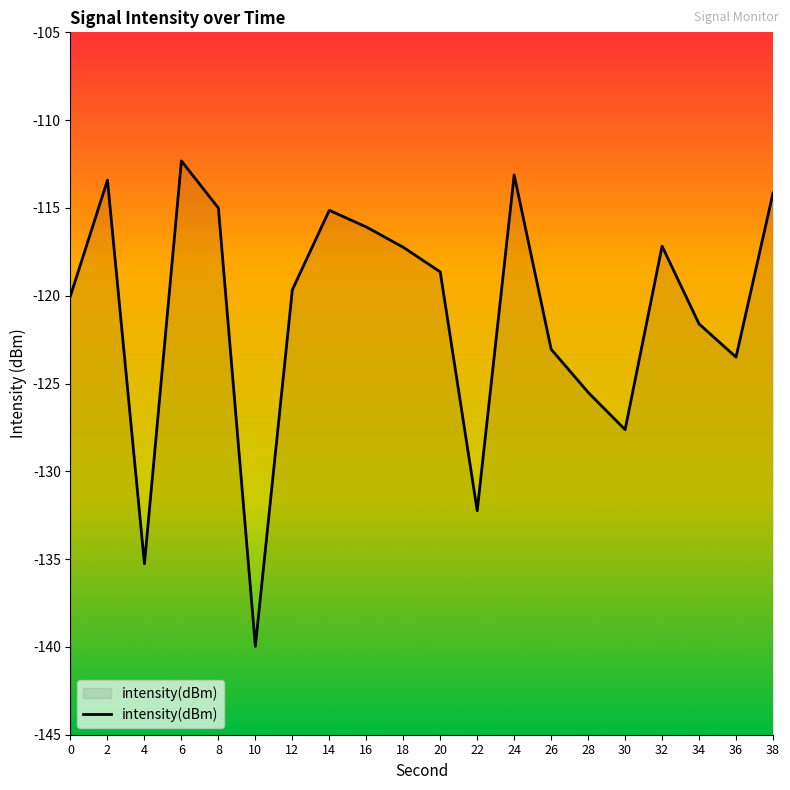

What is the value of the 4th point from the left?

-112.3